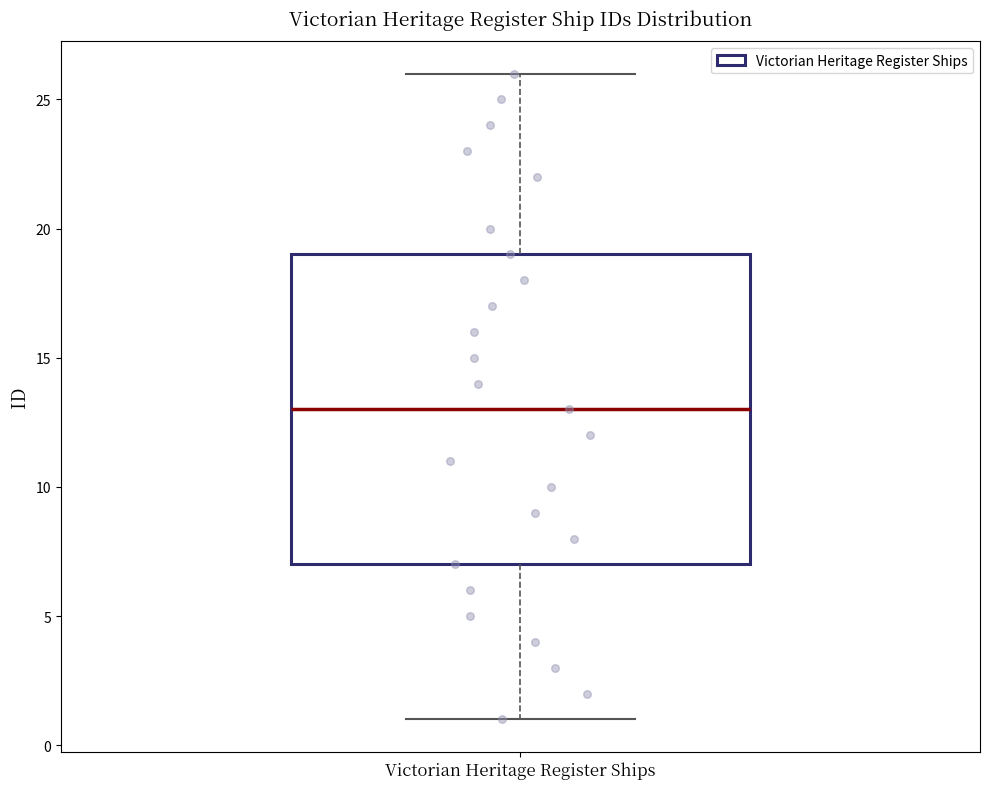

Read this box plot against the y-axis: the position of the median line, the range covered by the box, and the ends of both whiskers. The values are not printed on the chart, so give them approximately, as read against the axis.

median 13, box 7 to 19, whiskers 1 to 26